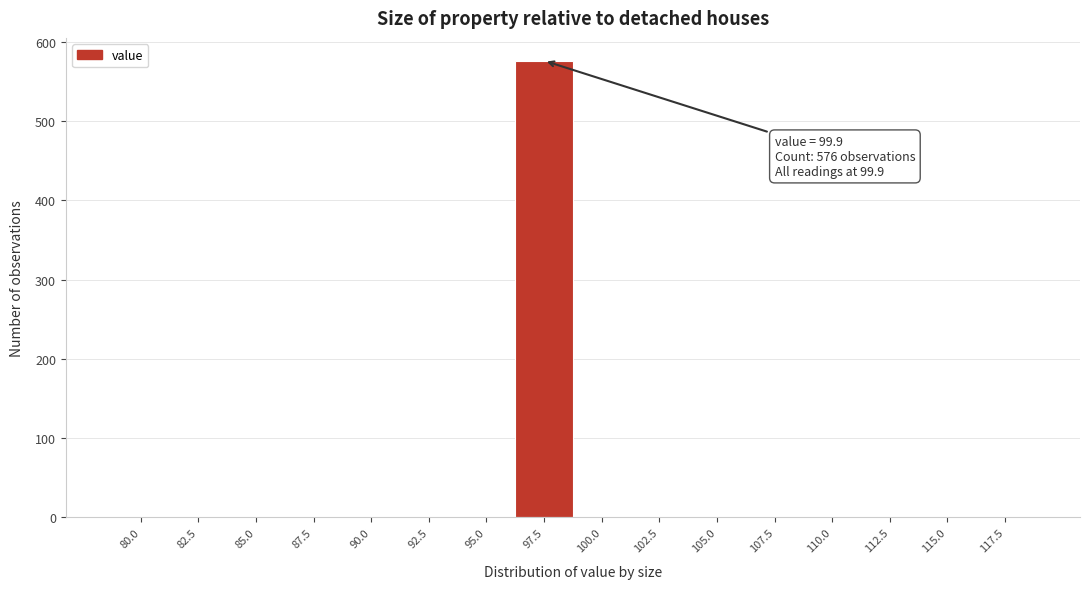

Reading left to right, list all the values displayed in this chart.

80.0=0	82.5=0	85.0=0	87.5=0	90.0=0	92.5=0	95.0=0	97.5=576	100.0=0	102.5=0	105.0=0	107.5=0	110.0=0	112.5=0	115.0=0	117.5=0